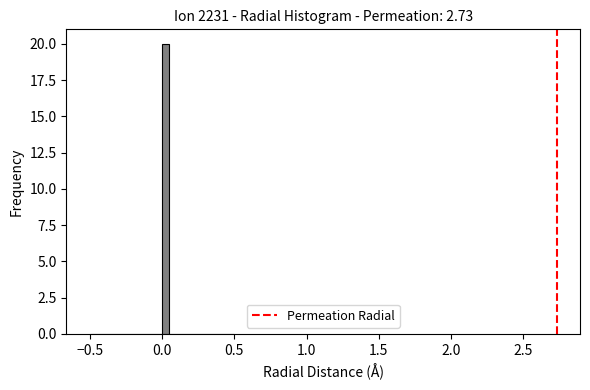

Read against the x-axis, roughly where is the centre of the tallest bar?

0.05